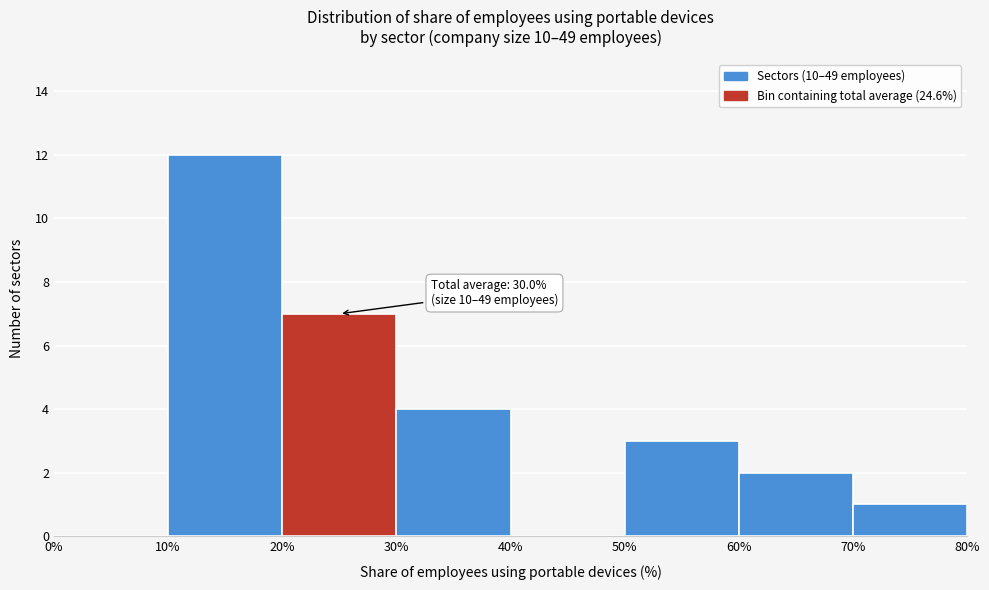

Over which range of the x-axis is the bar tallest?

10% to 20%